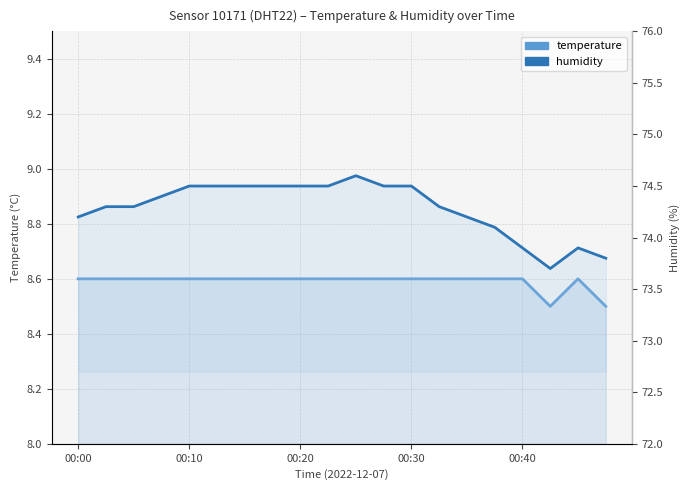

What is the greatest value displayed?

74.6